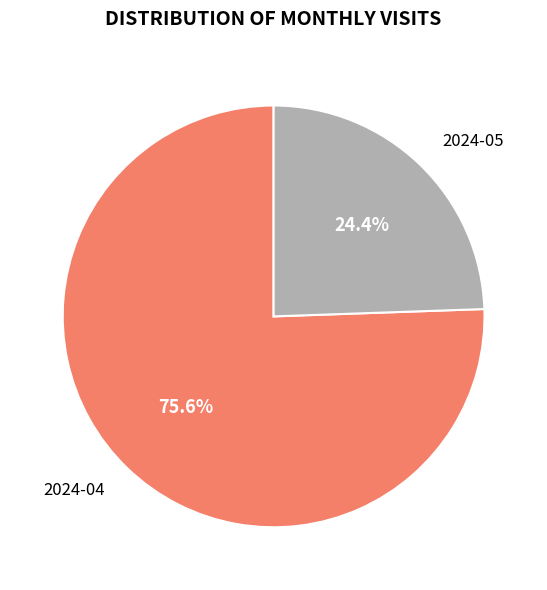

What percentage is the 2024-05 slice, to the nearest percent?

24%